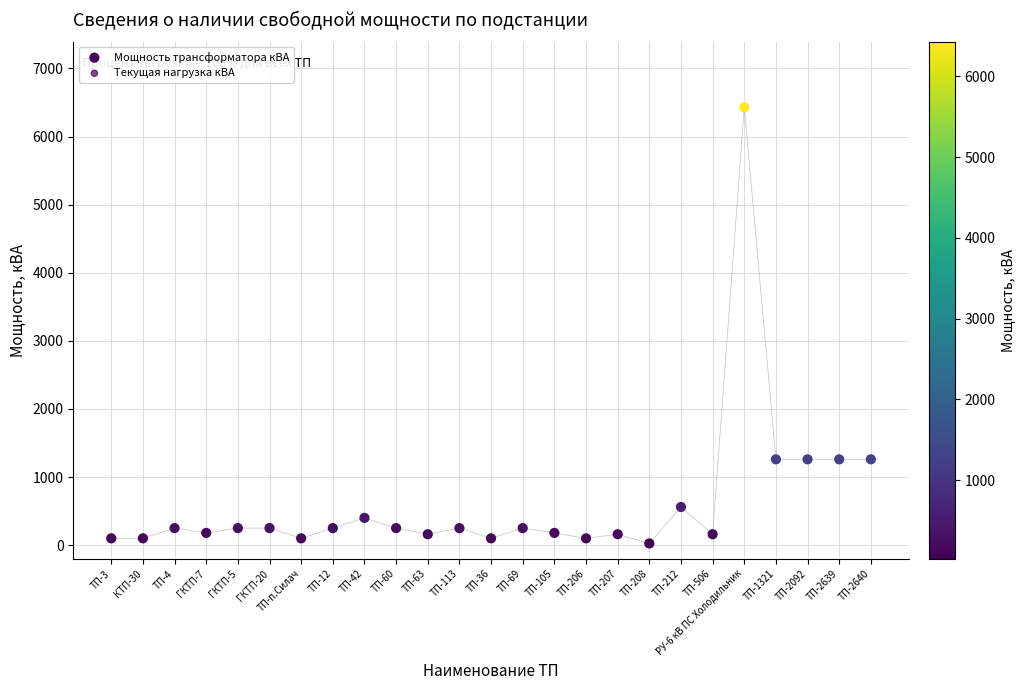

Which series reaches the maximum Y coordinate?

Мощность трансформатора кВА